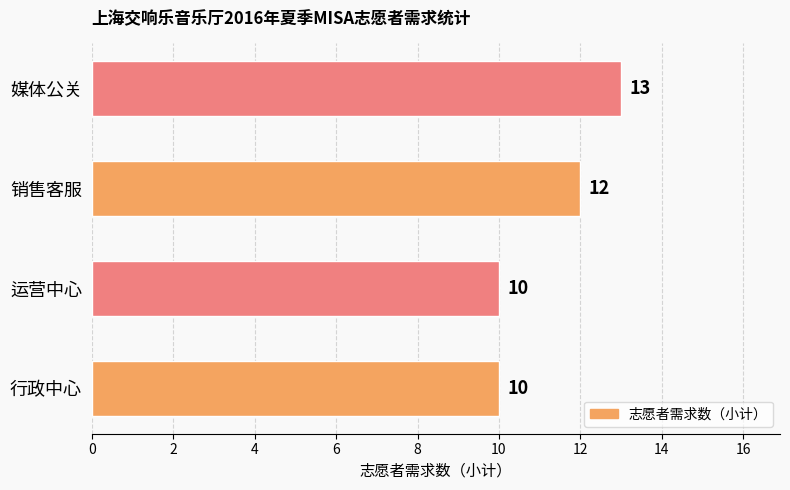

Reading top to bottom, what are all the values shown in this chart?

13	12	10	10